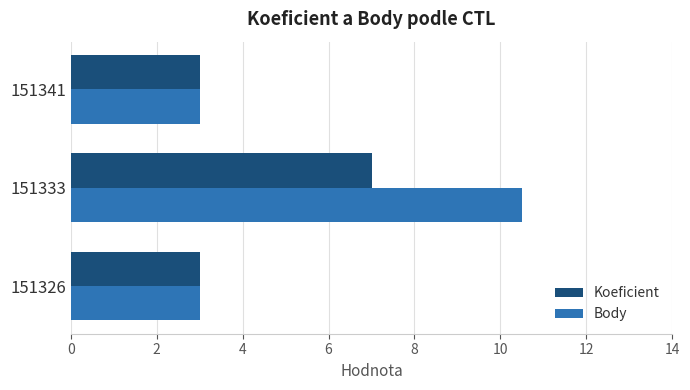

At which category is the sum across all series the highest?

151333